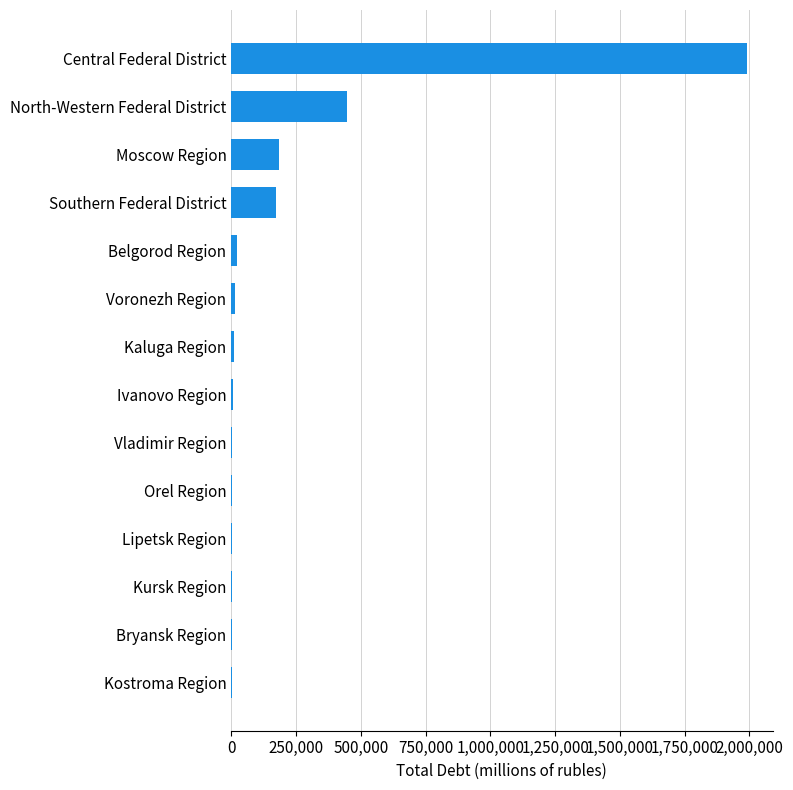

At which label is the value closest to 995888?

North-Western Federal District